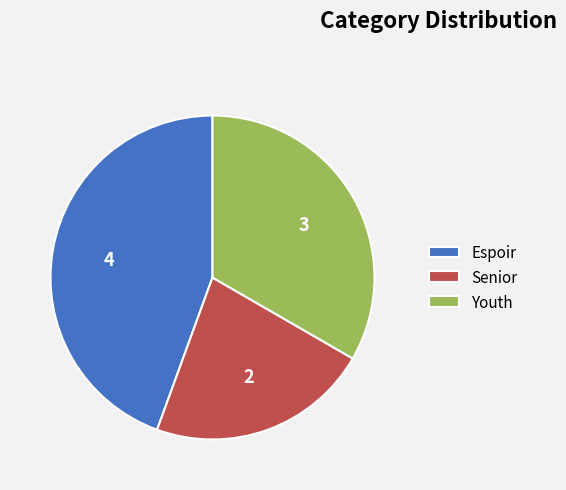

Do Espoir and Senior together represent more than half of the pie?

Yes